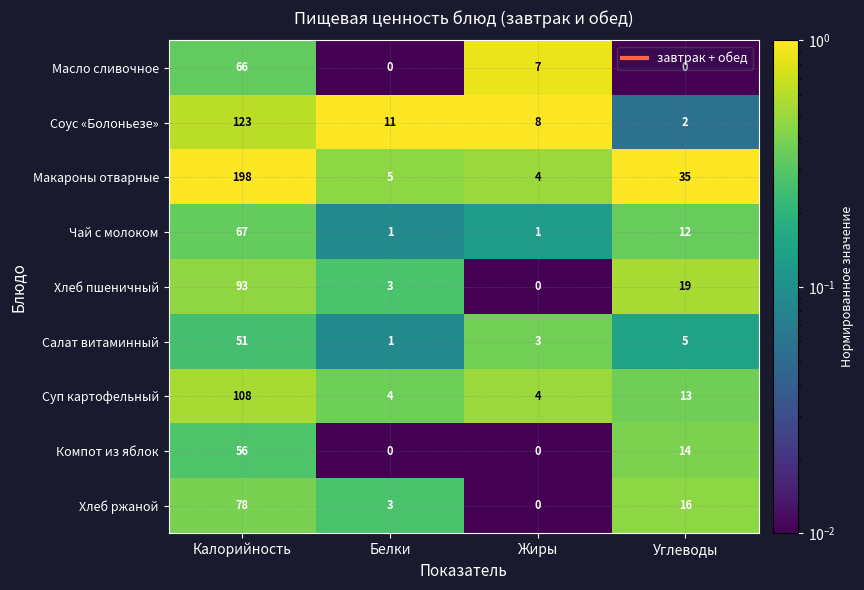

Which series has the largest range (max minus min)?

Макароны отварные